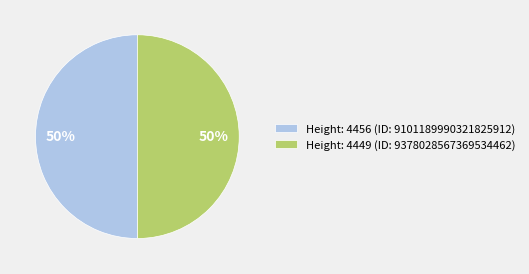

Do Height: 4456 and Height: 4449 together represent more than half of the pie?

Yes